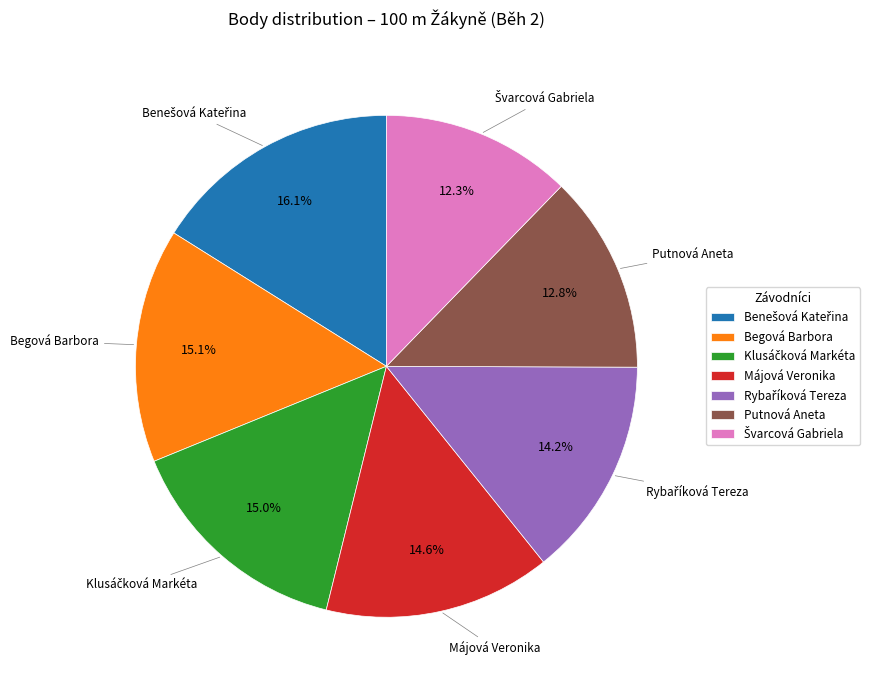

Do Májová Veronika and Begová Barbora together represent more than half of the pie?

No